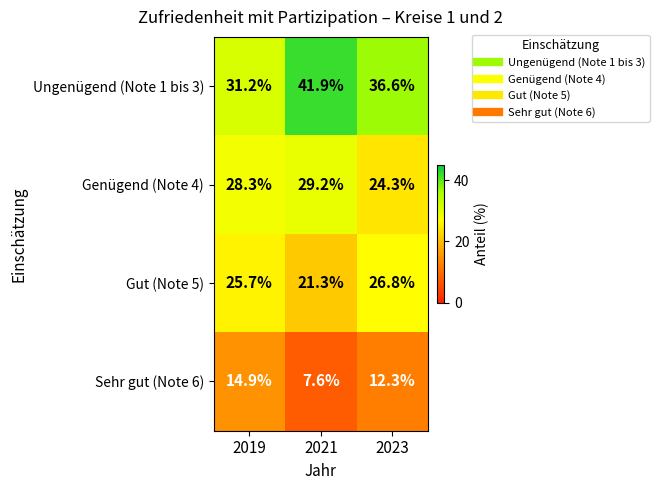

At which label does Ungenügend (Note 1 bis 3) reach its minimum?

2019